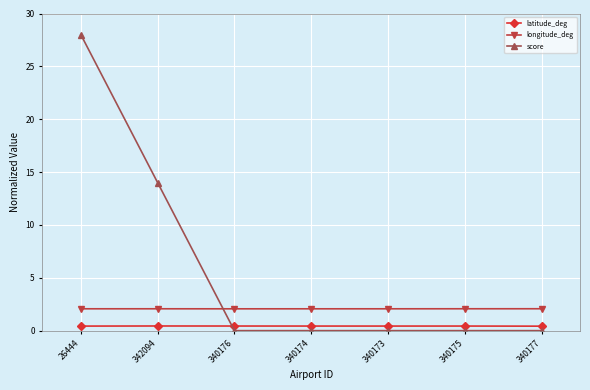

Reading right to left, list all the values displayed in this chart.

latitude_deg: 0.4	0.4	0.4	0.4	0.4	0.4	0.4
longitude_deg: 2.1	2.1	2.1	2.1	2.1	2.1	2.1
score: 0.0	0.0	0.0	0.0	0.0	14.0	28.0